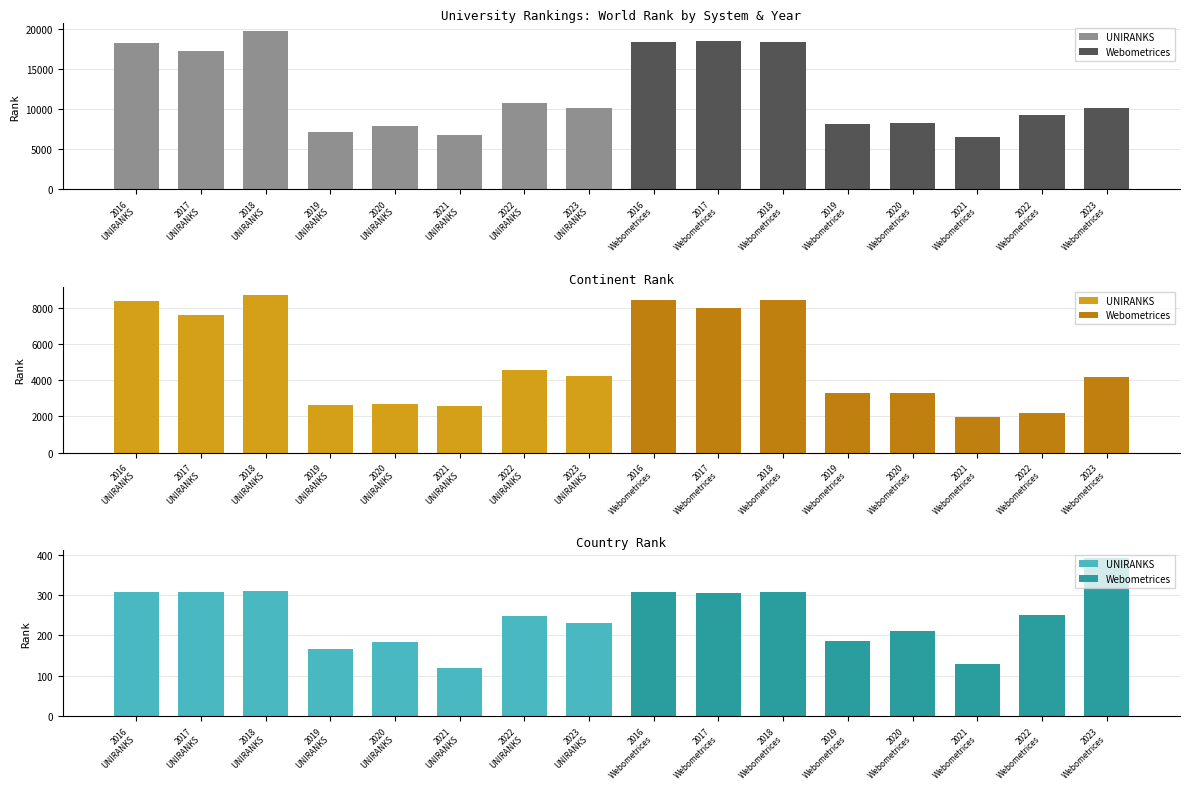

True or false: country rank has a value of 306 at 2017
Webometrices.

True